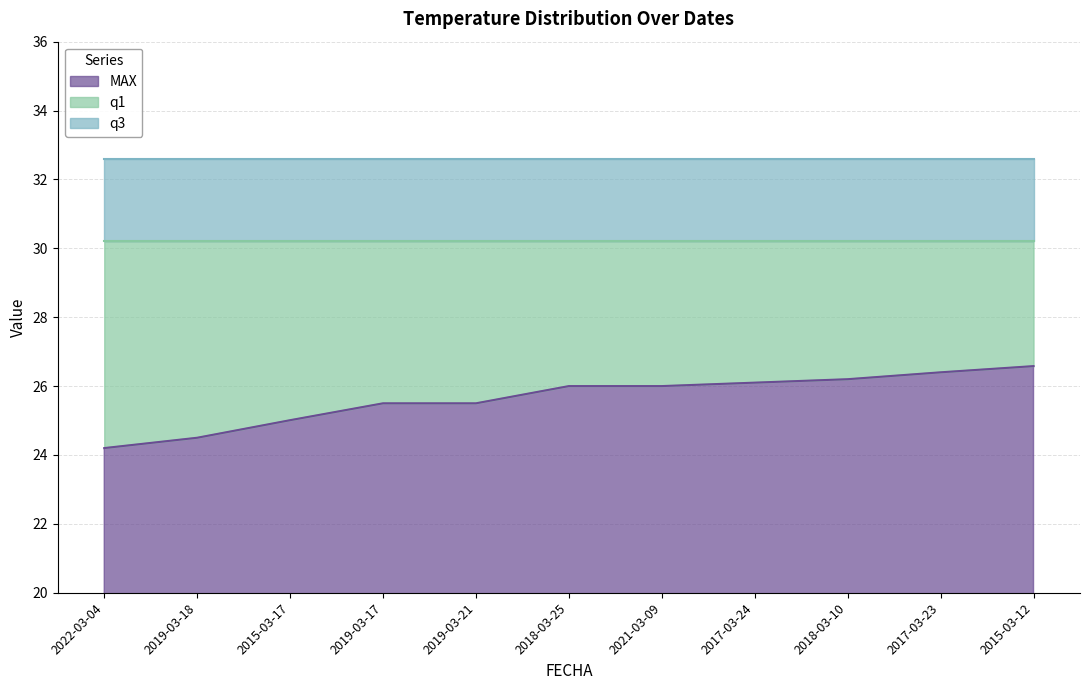

True or false: MAX and q3 intersect in this chart.

False